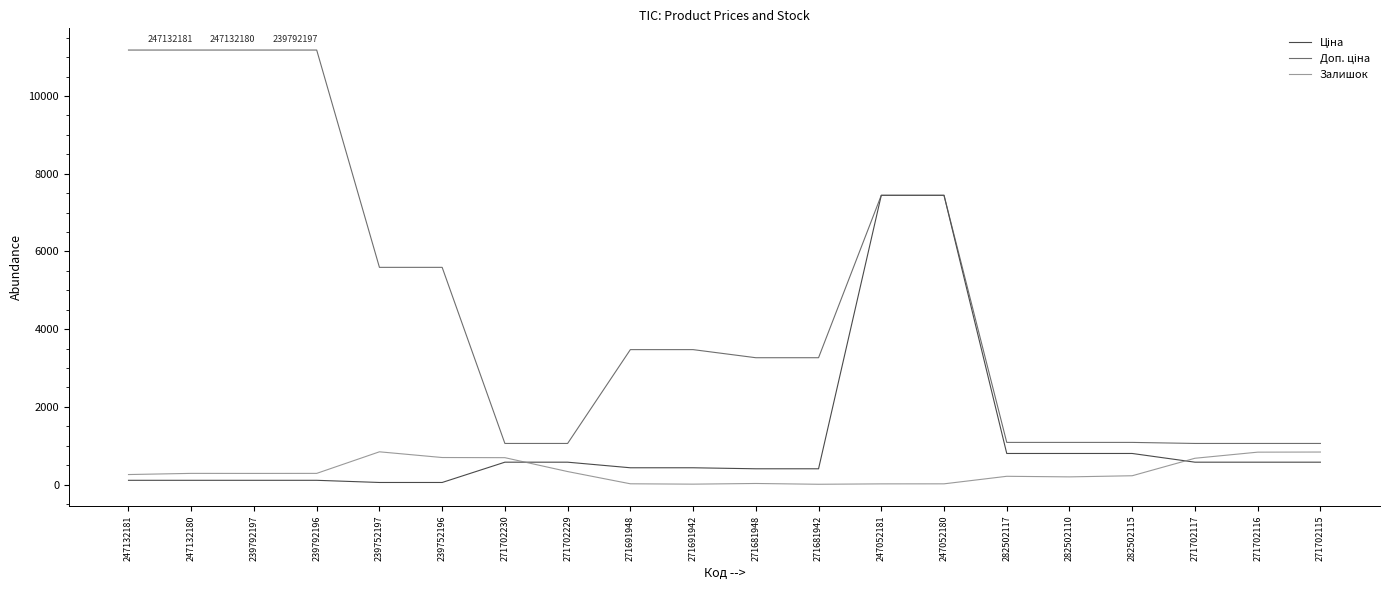

True or false: Залишок has a value of 1424.2 at 271702116.

False